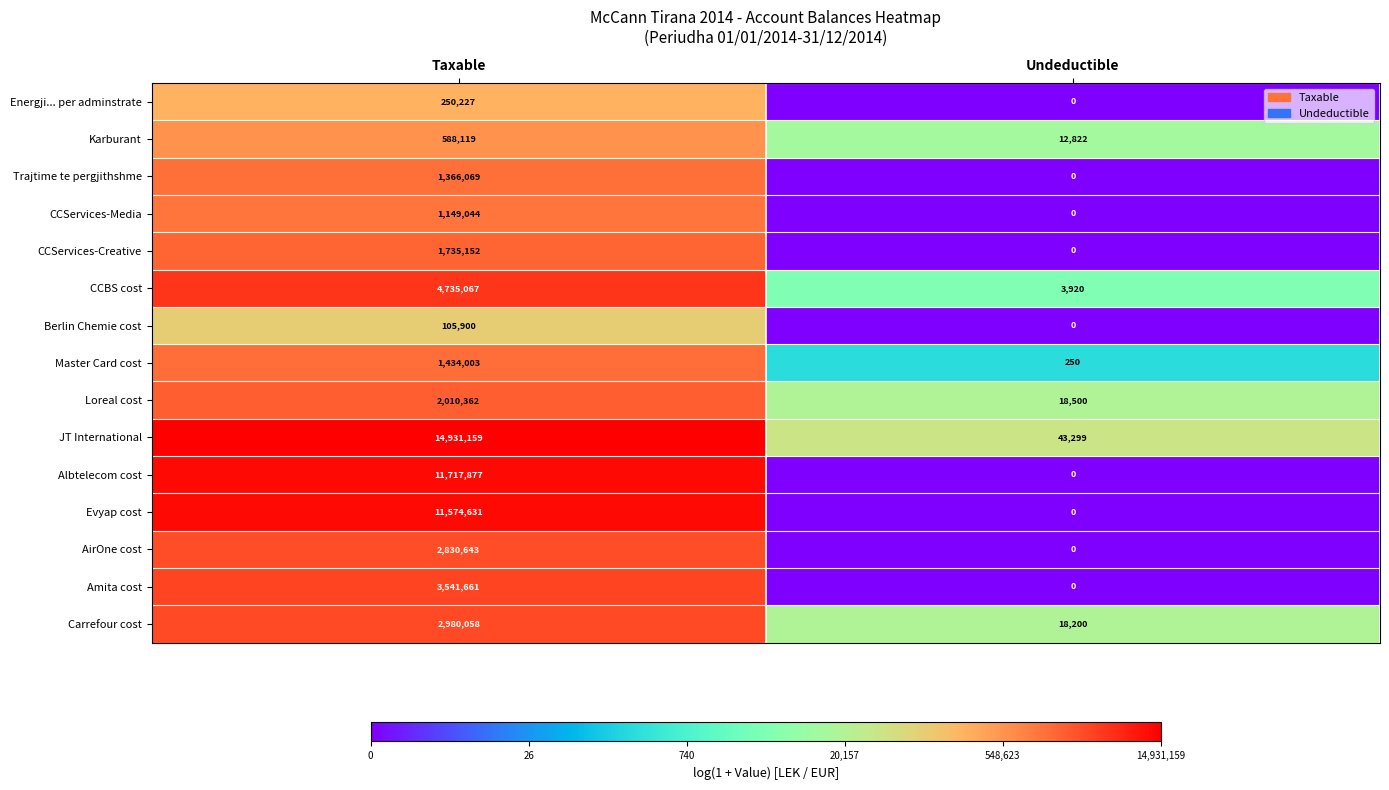

How many data points in CCBS cost are less than 4735067?

1